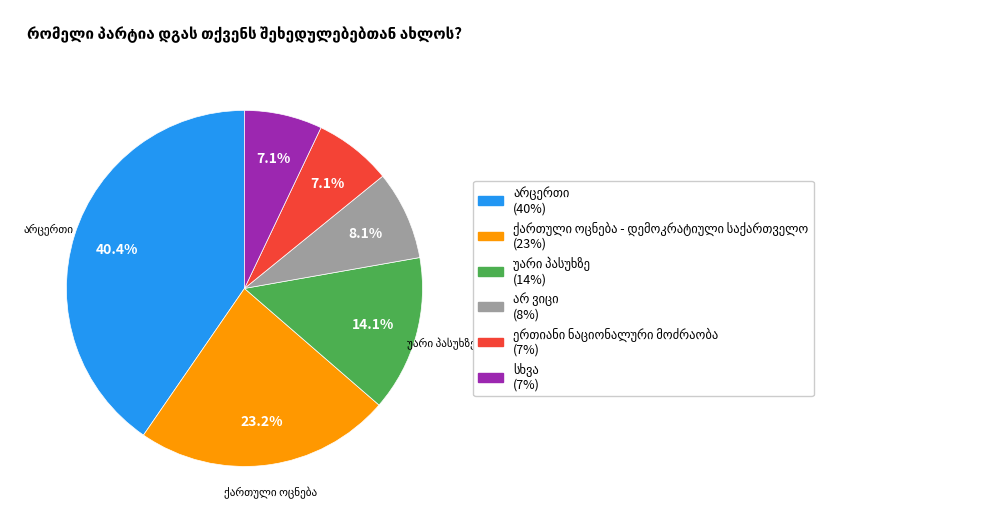

How many segments does this pie chart have?

6